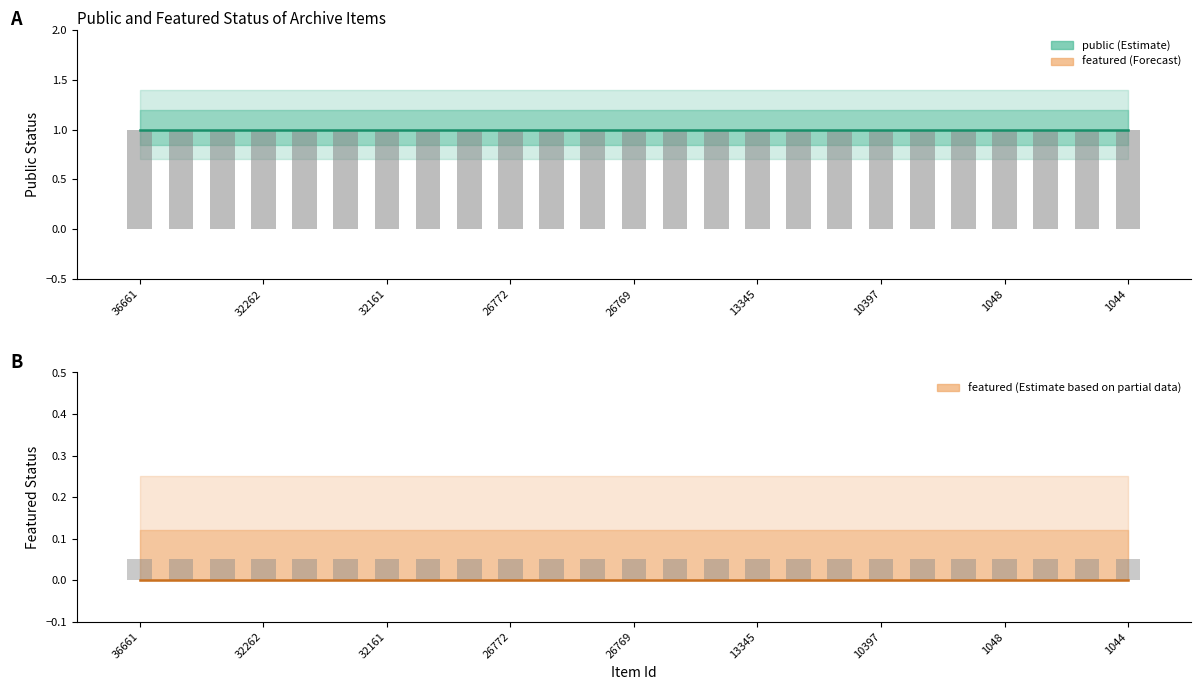

At how many categories does at least one series exceed 0?

25